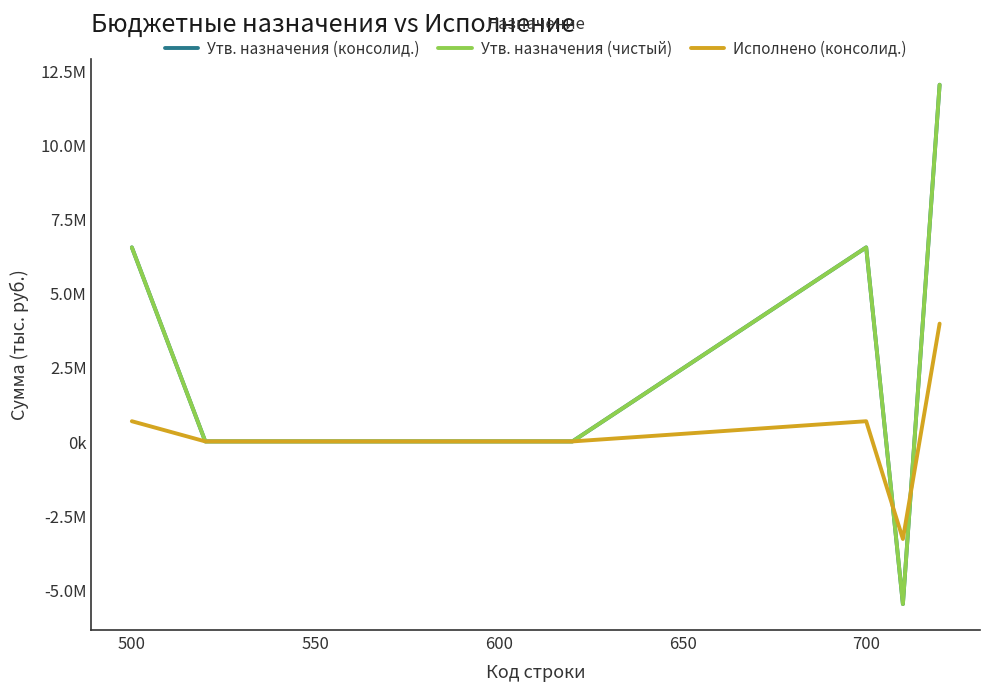

Does the chart display data point markers on the line(s)?

No